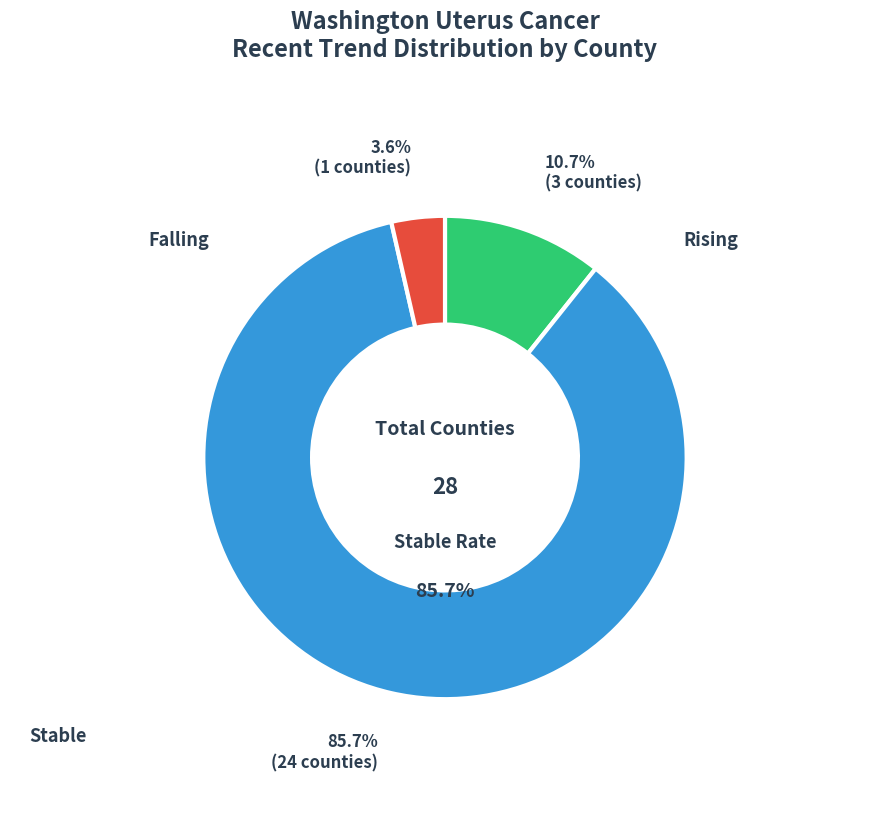

To the nearest percent, what is the difference between the stable and rising slice percentages?

75%